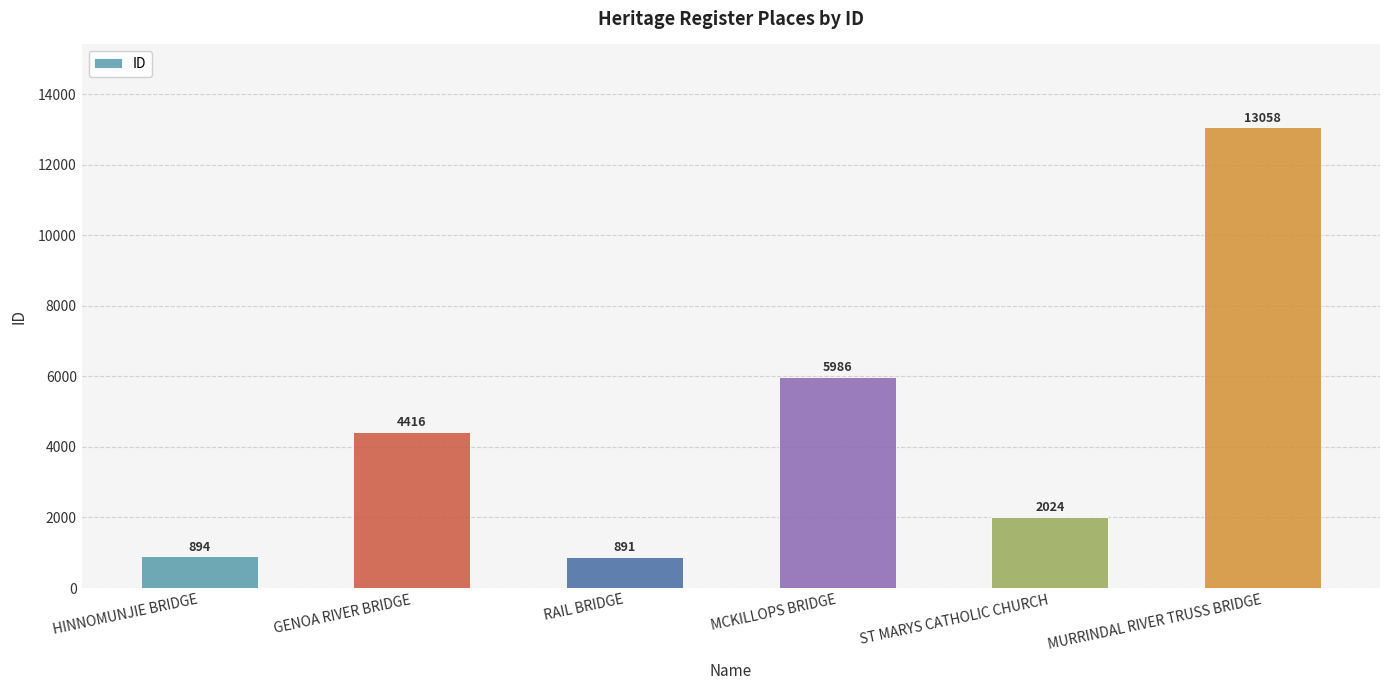

Approximately how many times larger is the value at RAIL BRIDGE compared to MCKILLOPS BRIDGE?

0.1